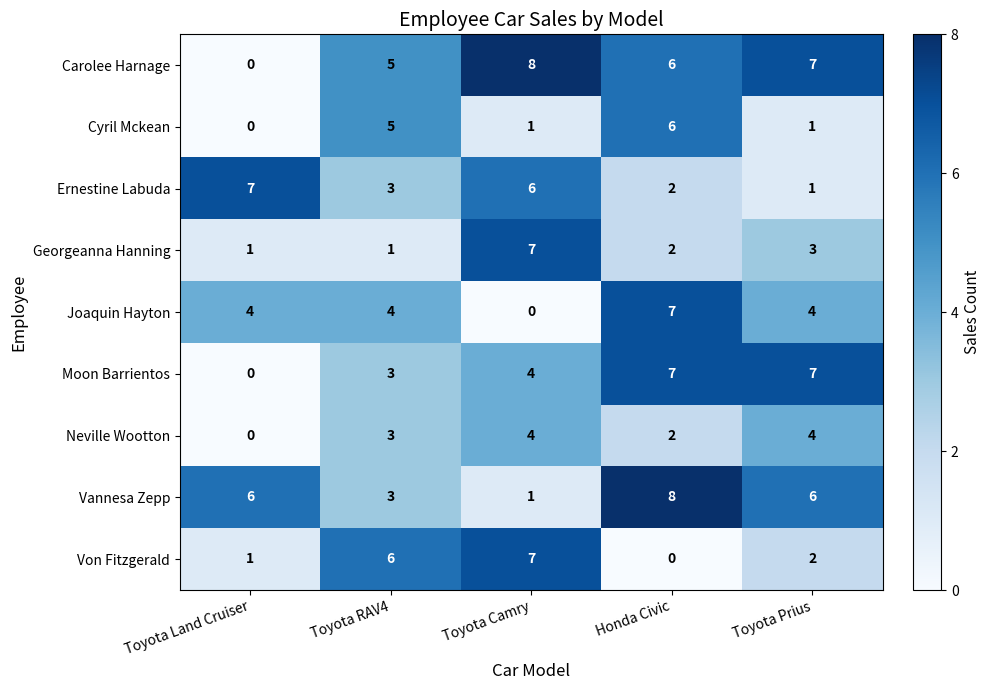

What is the difference between the maximum and minimum values in the Moon Barrientos series?

7